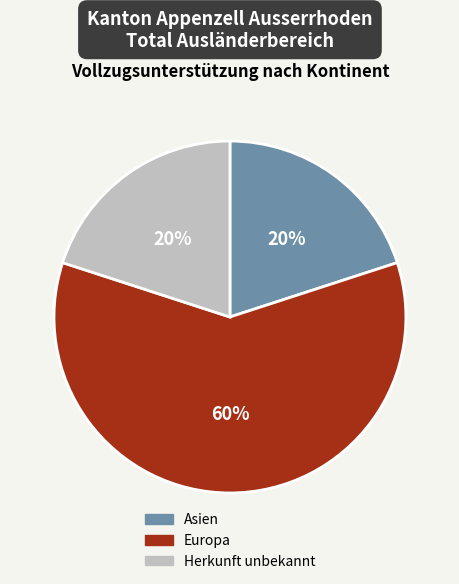

To the nearest percent, what is the average slice percentage?

33%